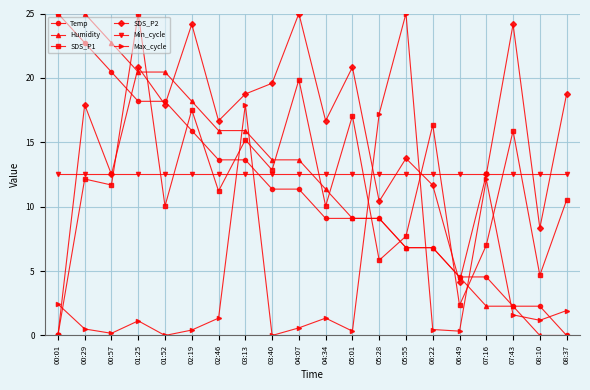

At which category does SDS_P1 reach its first local peak?

00:29